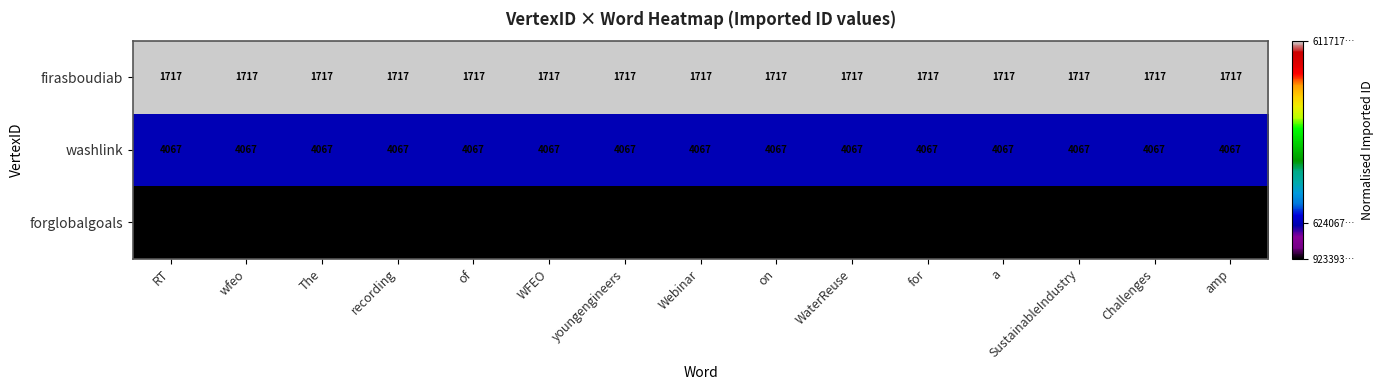

What is the difference between the highest and lowest values at recording?

2350